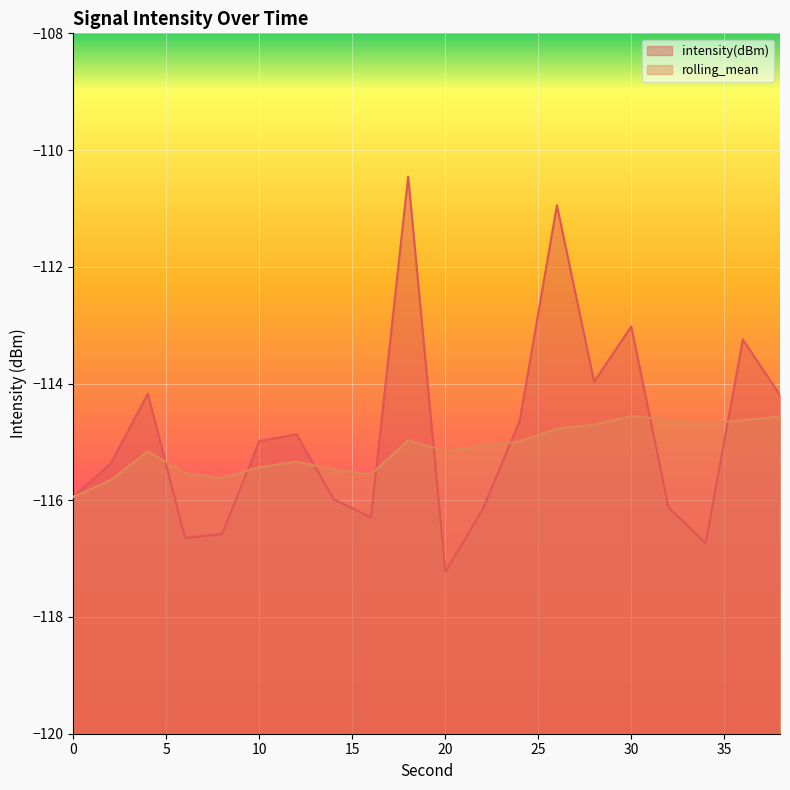

Is it true that intensity(dBm) equals -24.6 at 2?

False